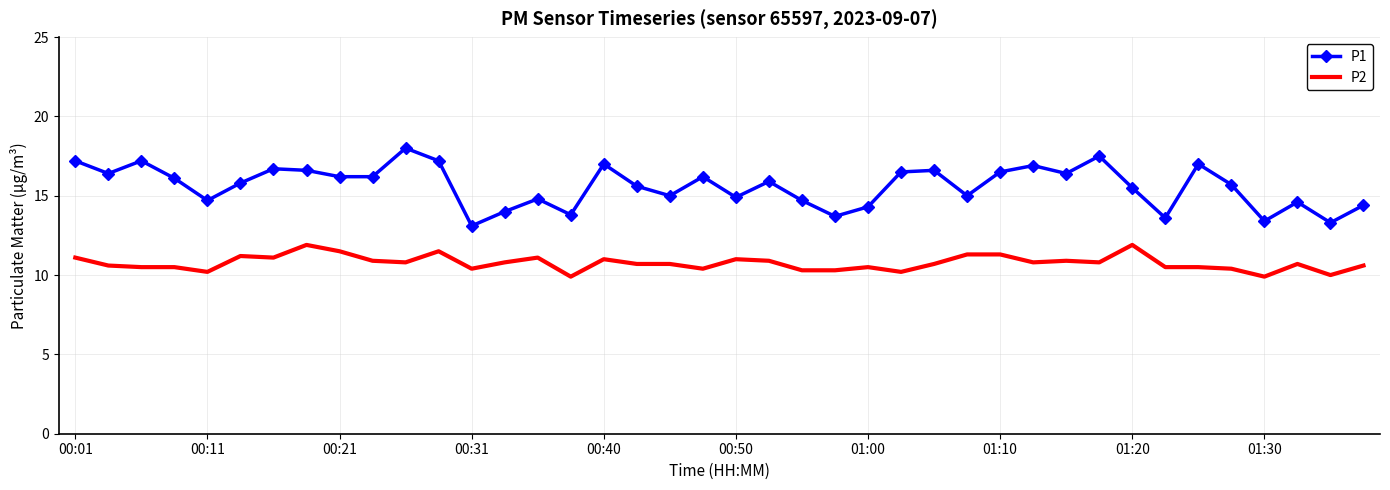

True or false: P1 and P2 cross at least once.

False